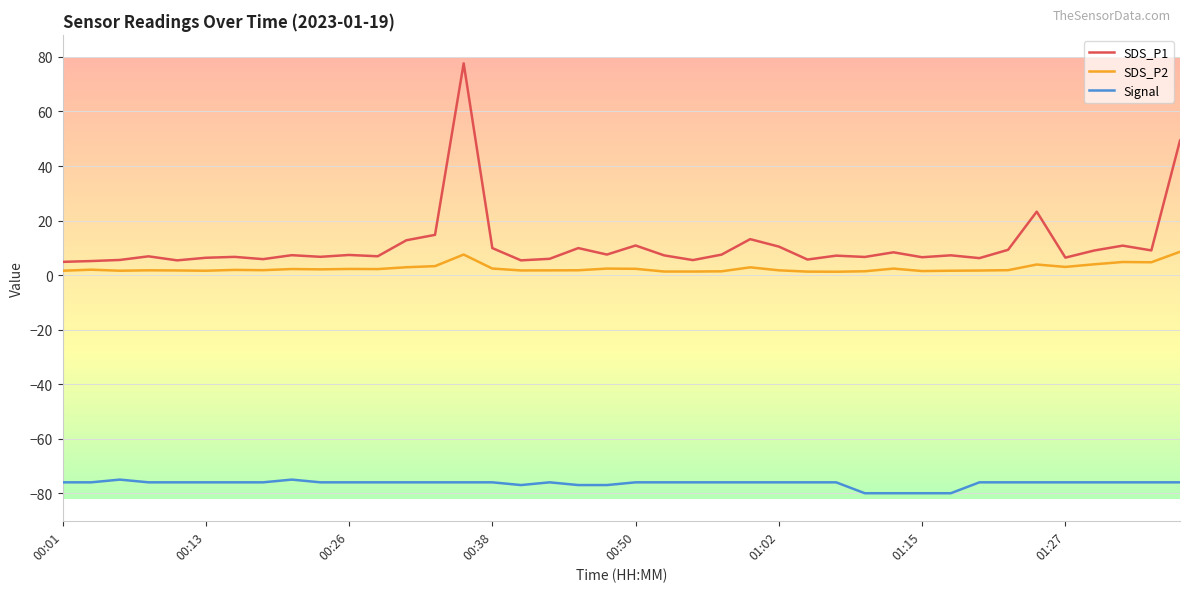

Rank the series by their maximum value, from highest to lowest.

SDS_P1, SDS_P2, Signal